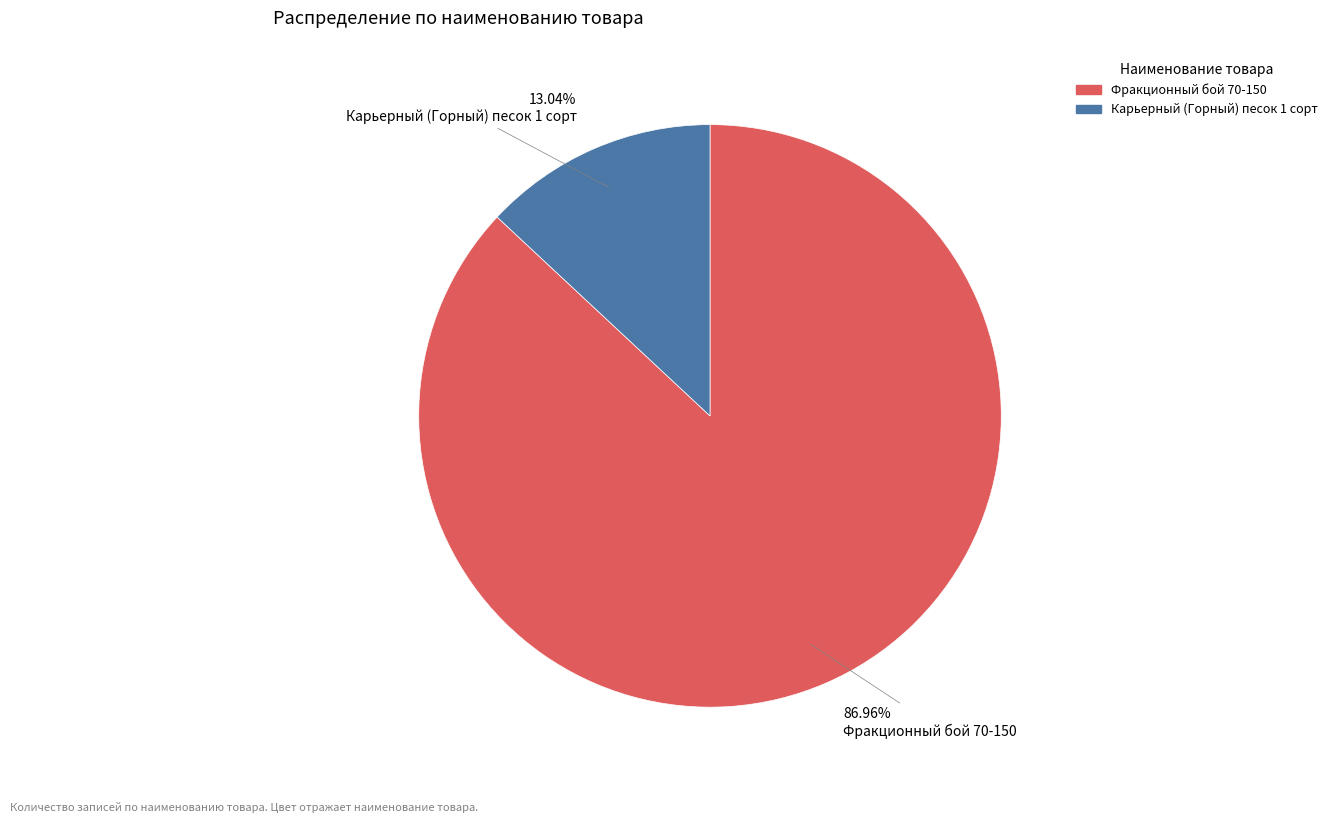

Is it true that Карьерный (Горный) песок 1 сорт is 13% of the pie?

True